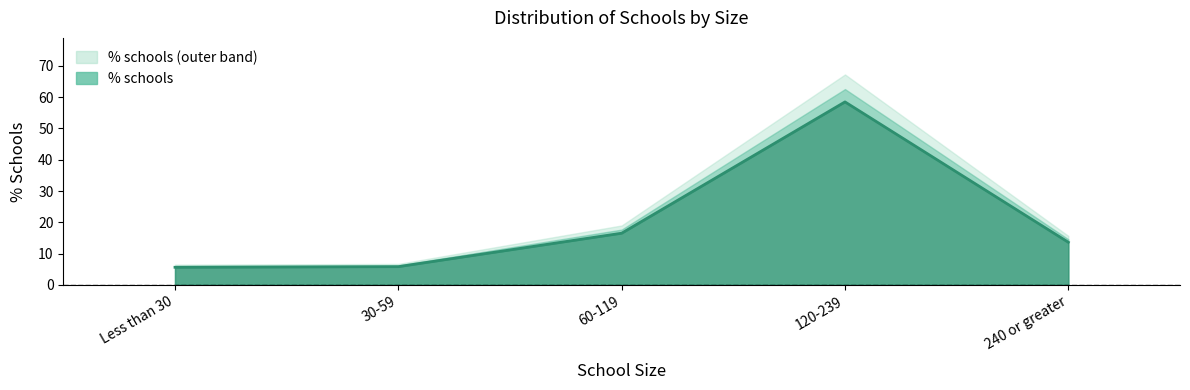

What is the change in value from Less than 30 to 60-119?

+10.9